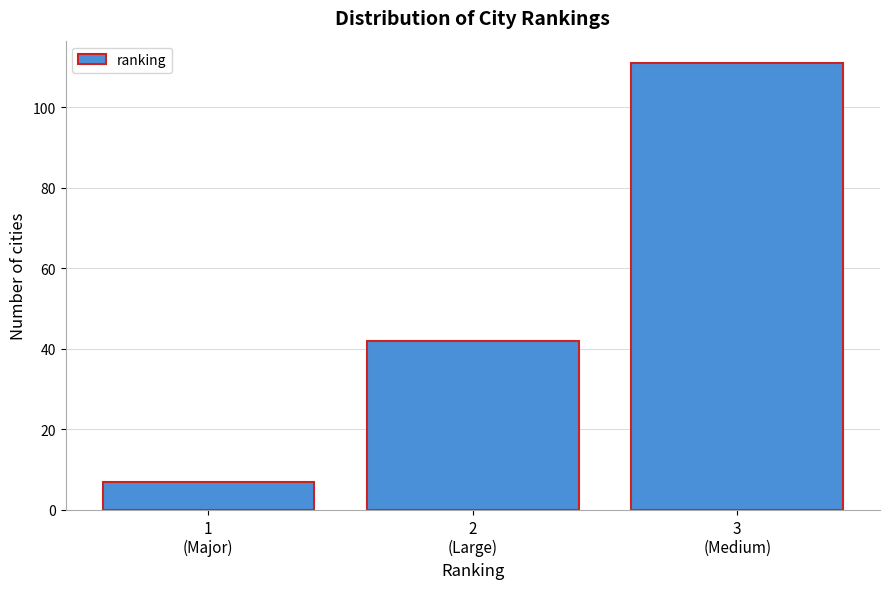

Reading right to left, list all the values displayed in this chart.

111	42	7